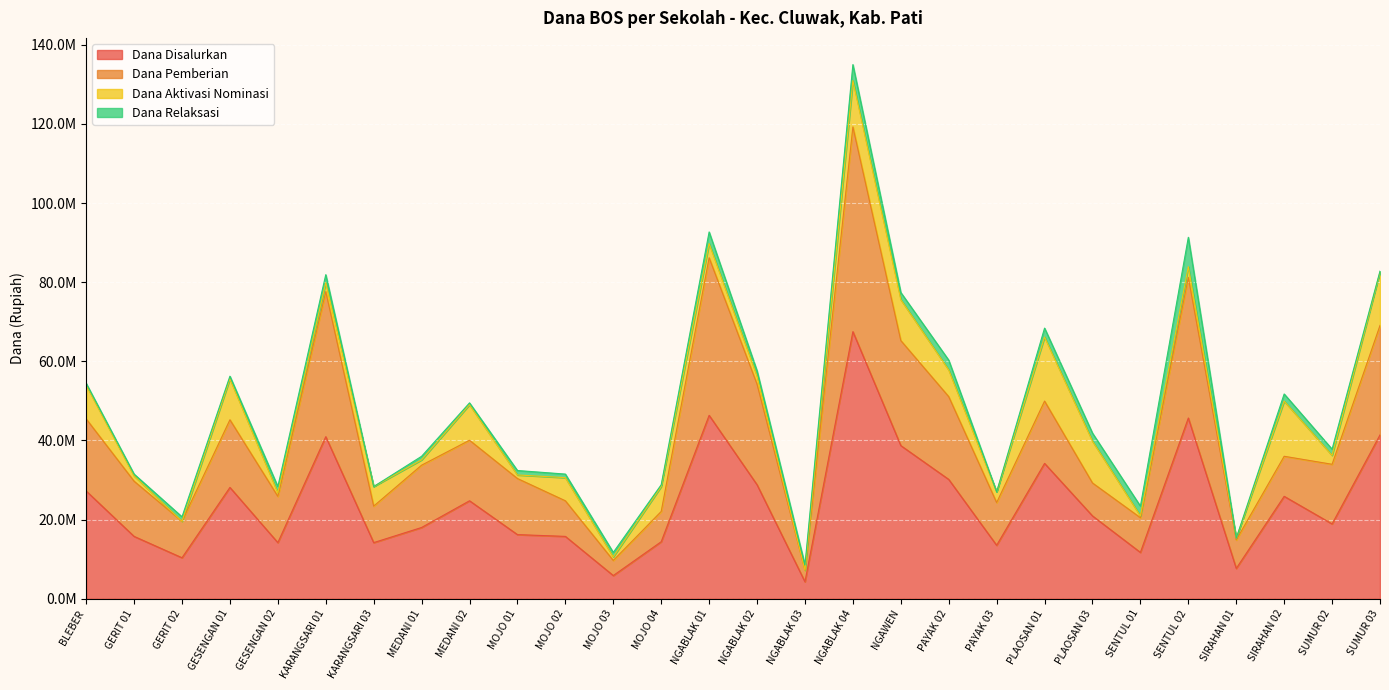

Does the chart display data point markers on the line(s)?

No